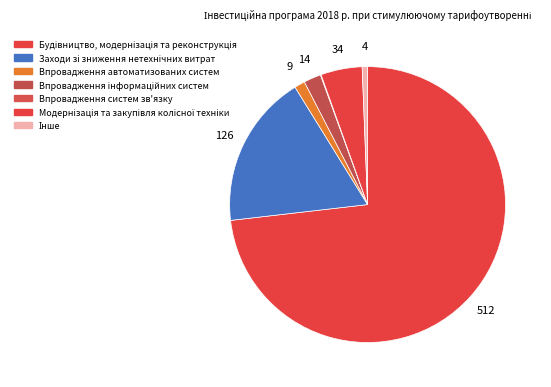

What portion of the pie excludes Заходи зі зниження нетехнічних витрат?

82.0%